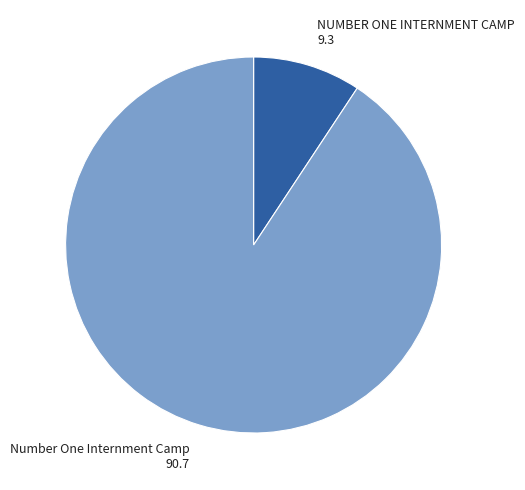

Which has a higher value, NUMBER ONE INTERNMENT CAMP or Number One Internment Camp?

Number One Internment Camp